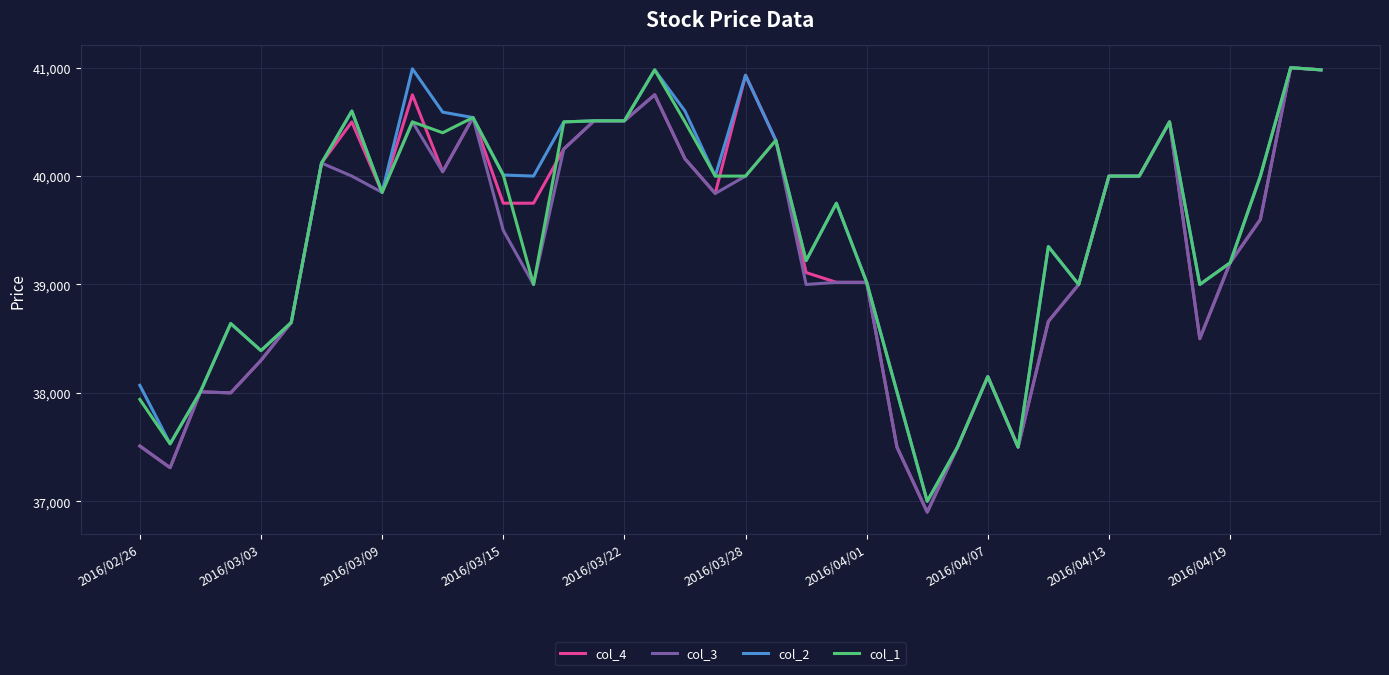

What is the minimum value for col_1?

37000